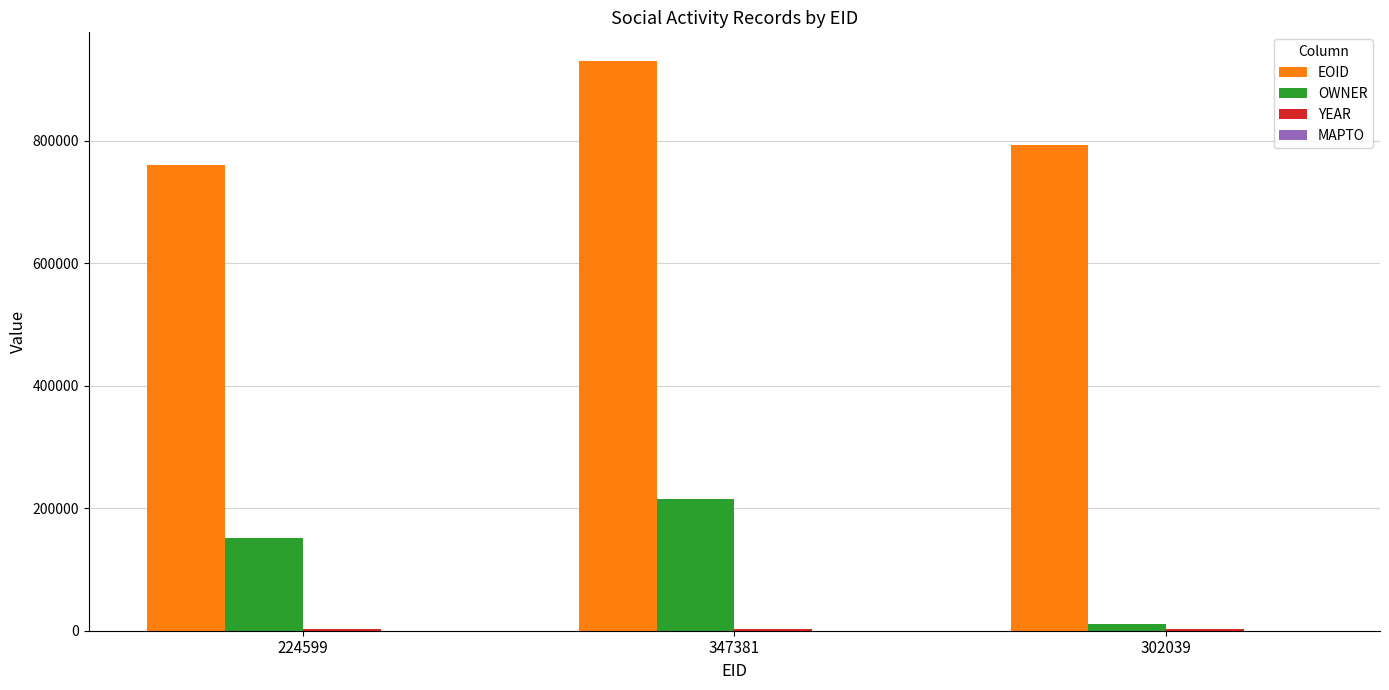

Which series has the largest total across all categories?

EOID